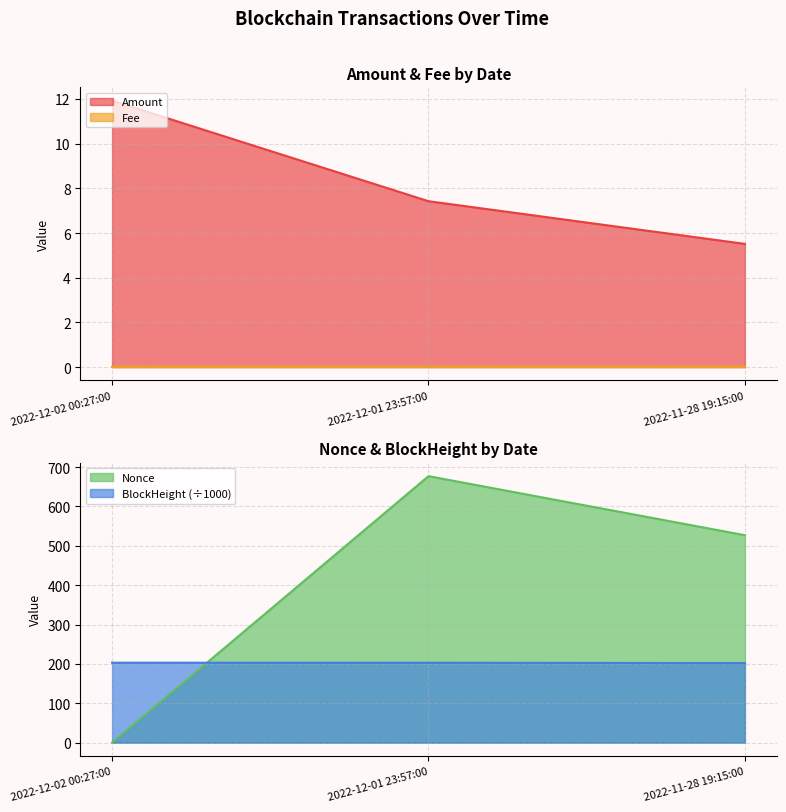

Which series has the largest range (max minus min)?

Nonce